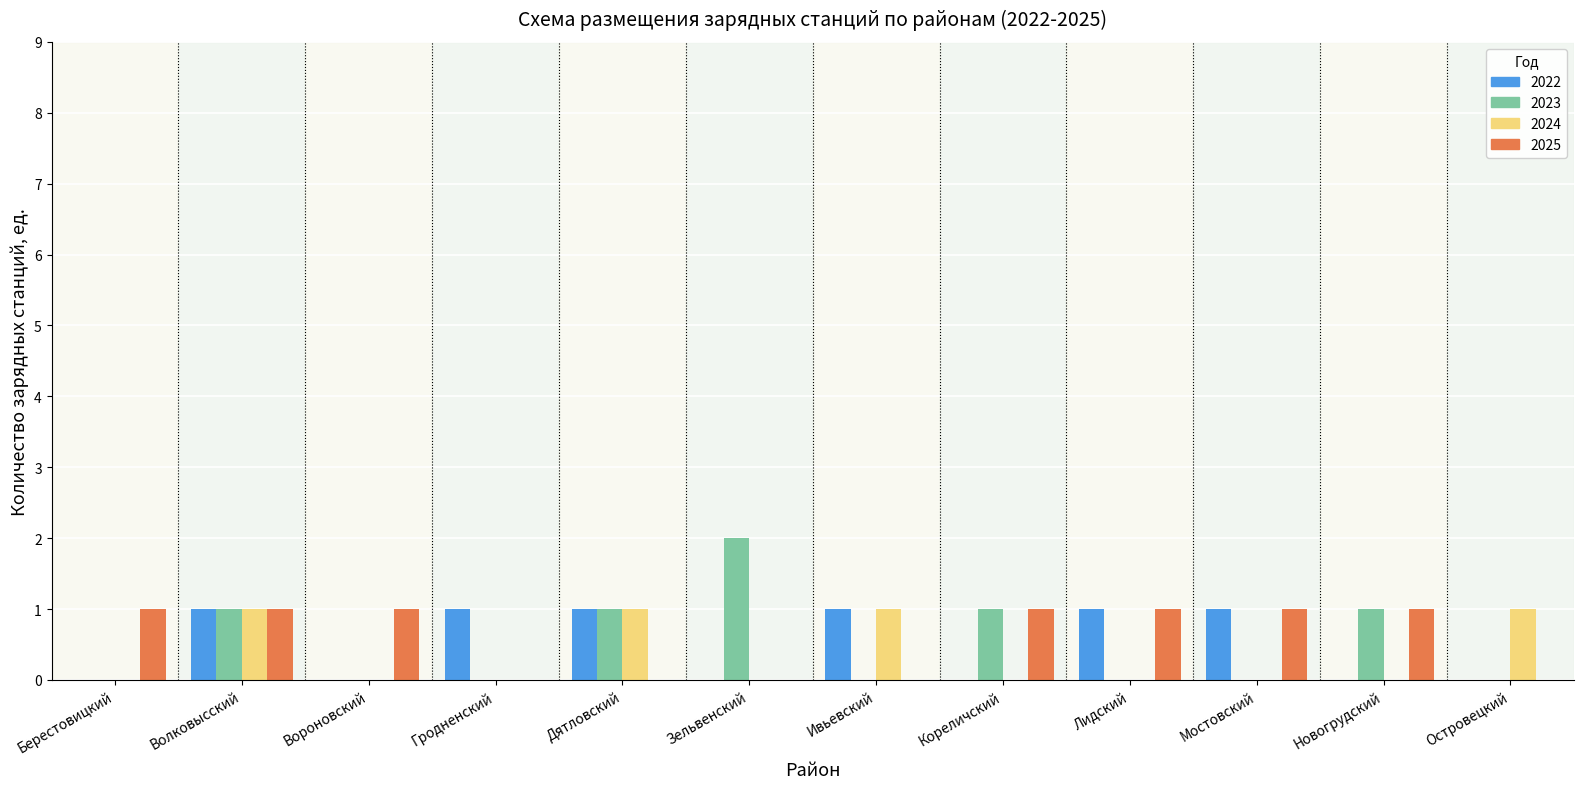

The 2025 series shows 0 at Вороновский. True or false?

False